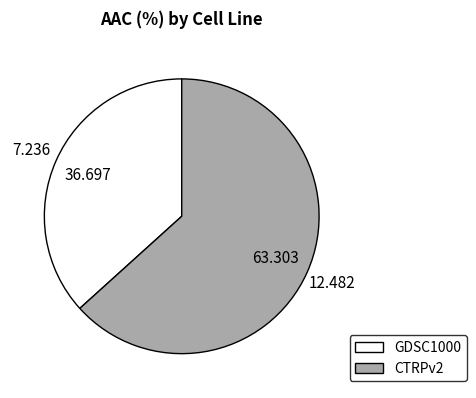

Does any single category account for the majority?

Yes